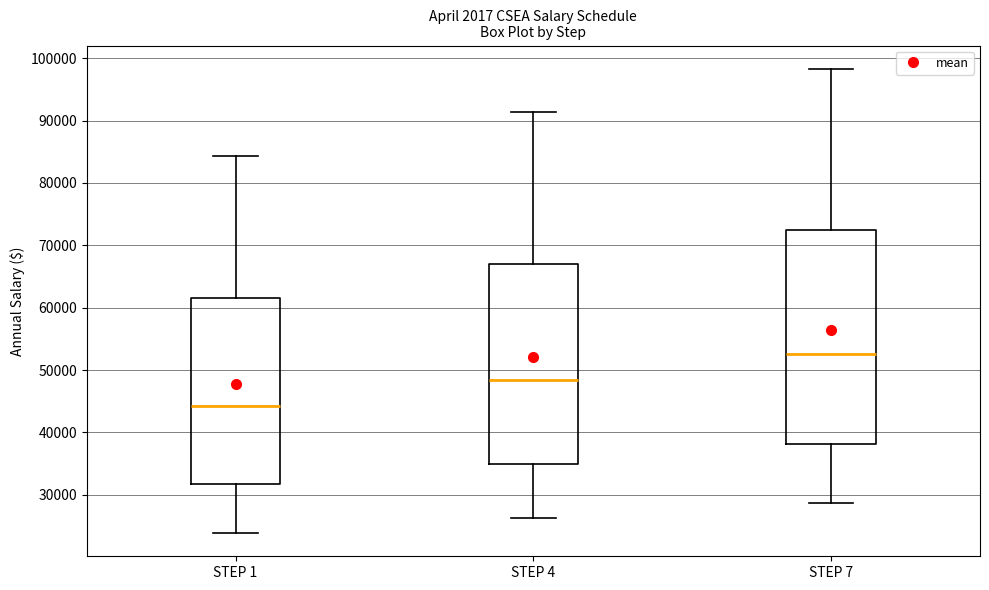

Reading left to right, transcribe this box plot: for each box, give where its median line is, the range the box spans, and where its two whiskers end, as read against the y-axis. The values are not printed on the chart, so give them approximately, as read against the axis.

STEP 1: median 44000, box 32000 to 62000, whiskers 24000 to 84000
STEP 4: median 48000, box 35000 to 67000, whiskers 26000 to 91000
STEP 7: median 53000, box 38000 to 72000, whiskers 29000 to 98000